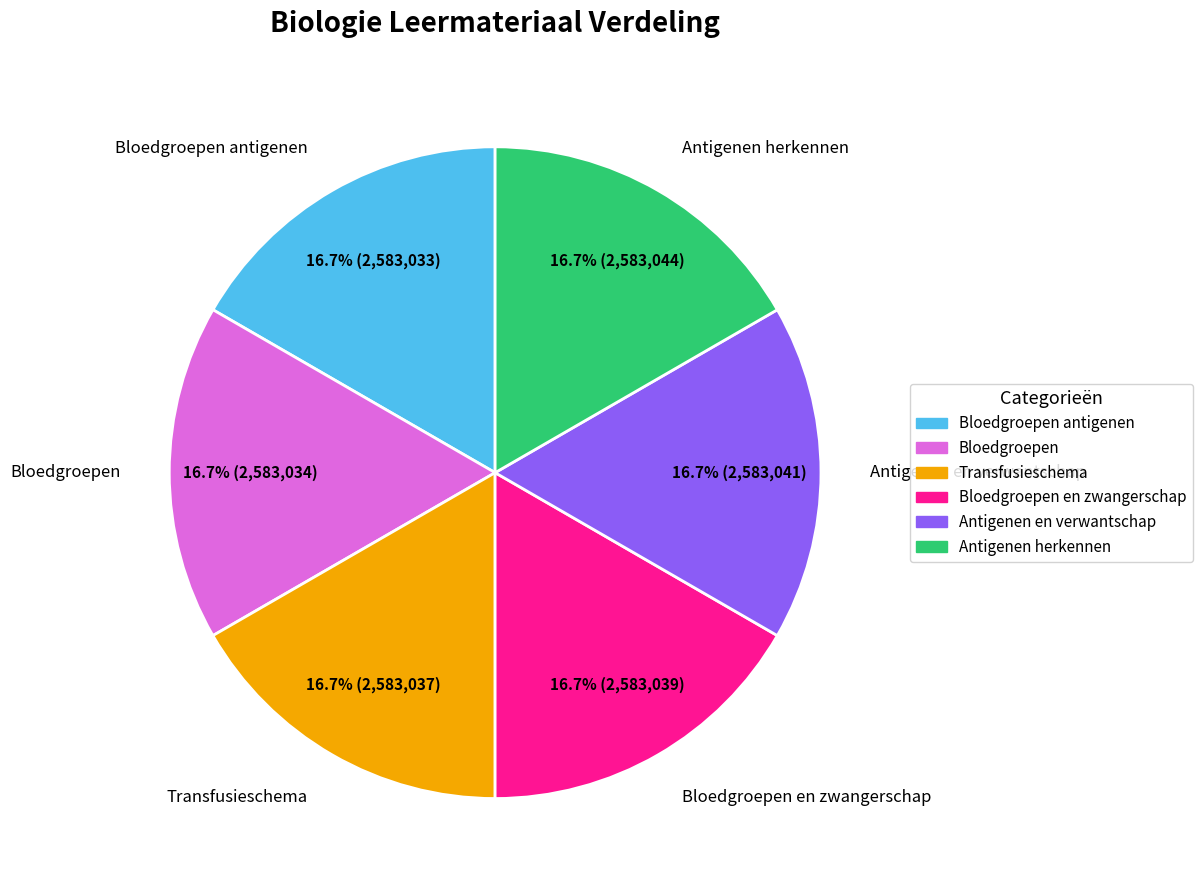

Is there a majority slice in this chart?

No